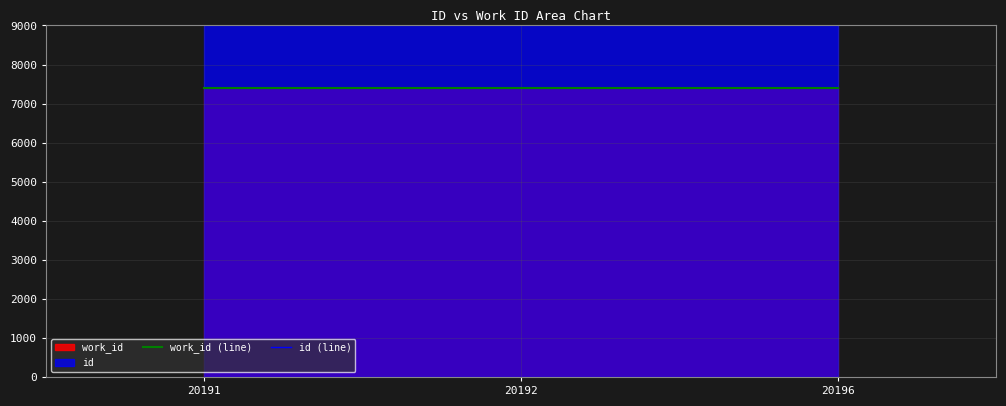

How many lines are shown in the chart?

2